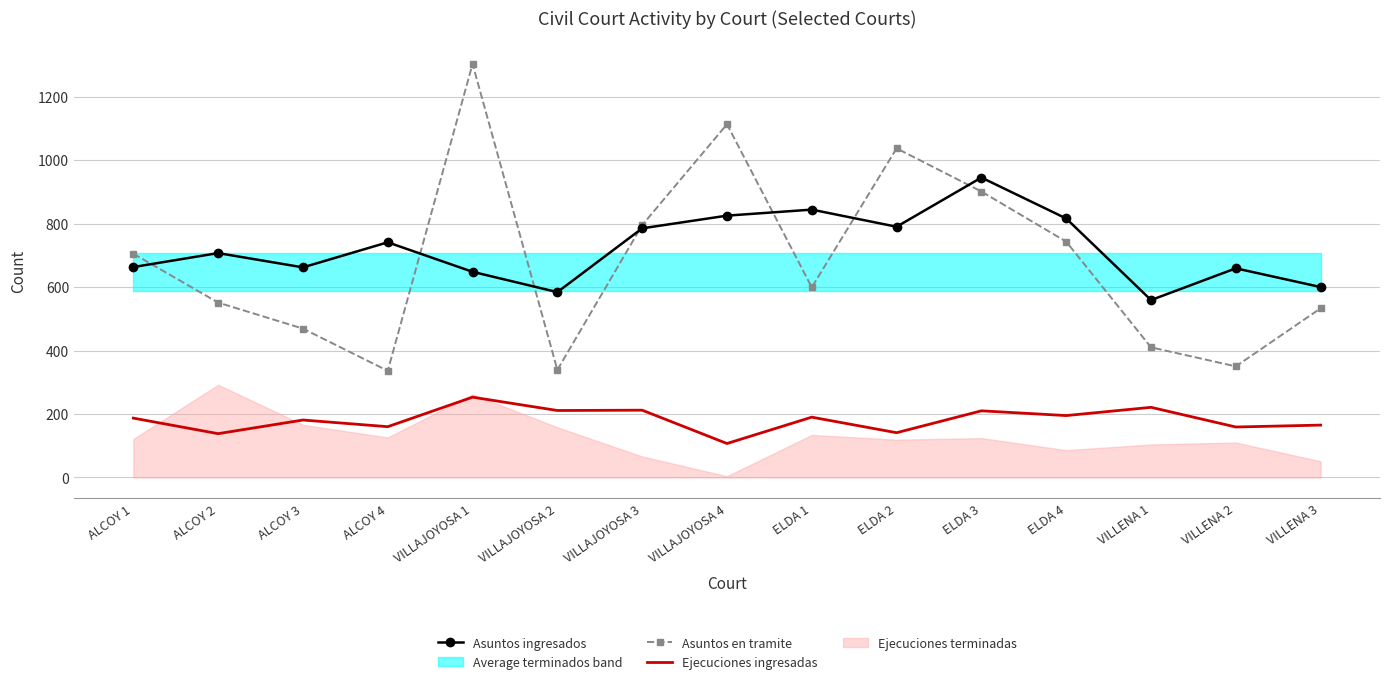

Between ALCOY 1 and ELDA 4, which series saw the biggest shift?

Asuntos ingresados